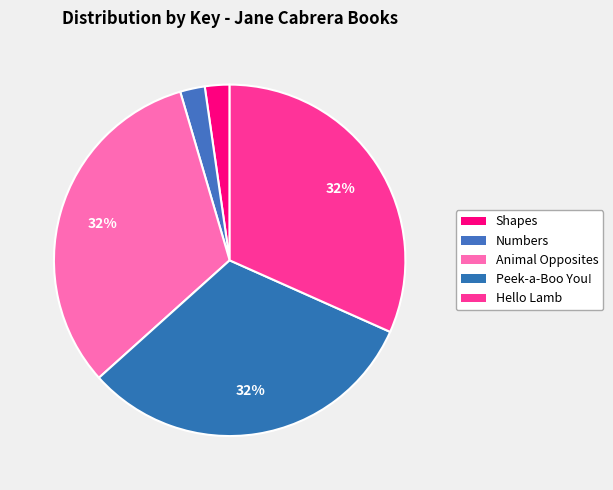

Which has a higher value, Animal Opposites or Hello Lamb?

Animal Opposites